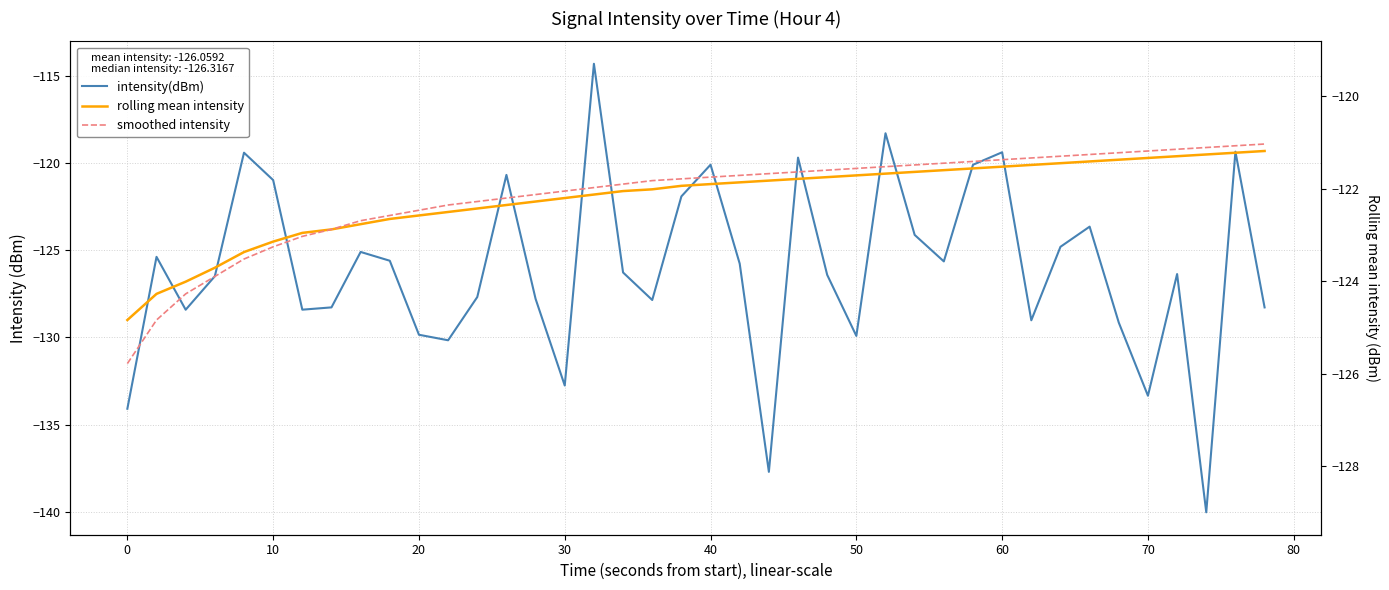

What are all the series names shown in the legend?

intensity(dBm), rolling mean intensity, smoothed intensity